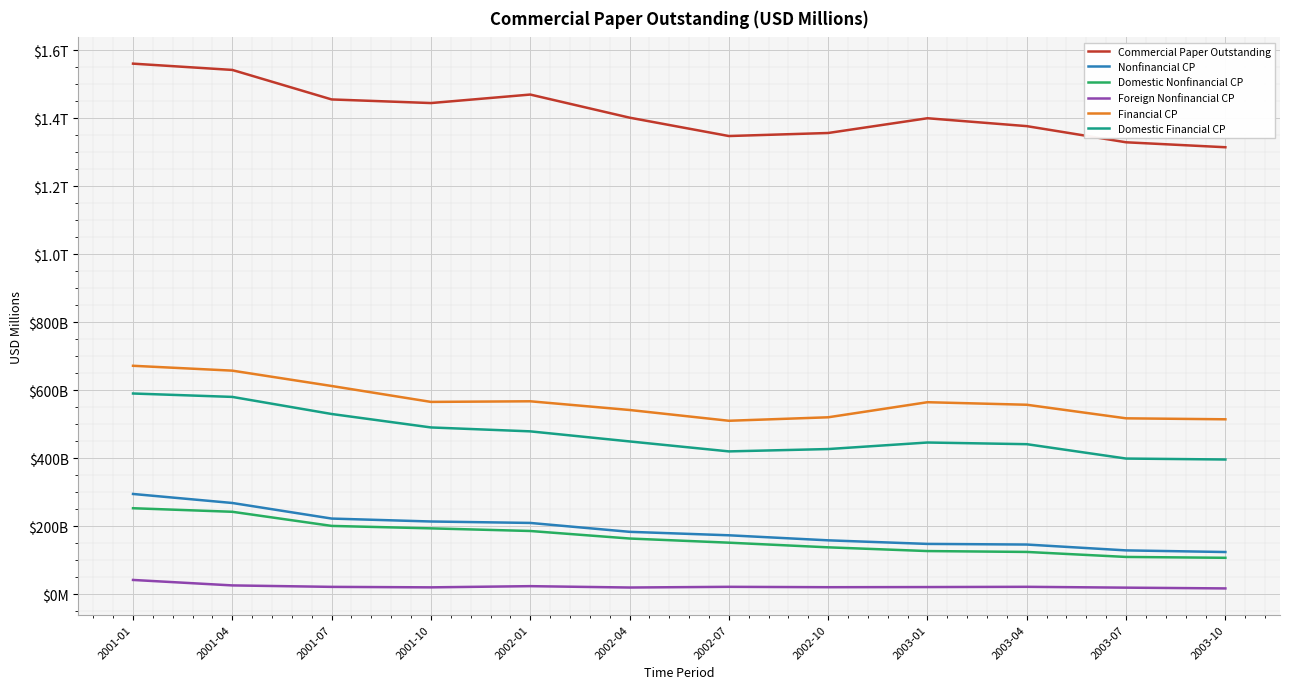

What is the difference between the highest and lowest values at 2002-07?

1325419.1